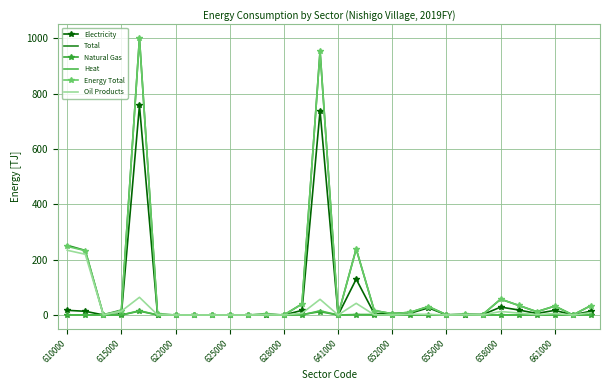

Which series has the largest range (max minus min)?

Total